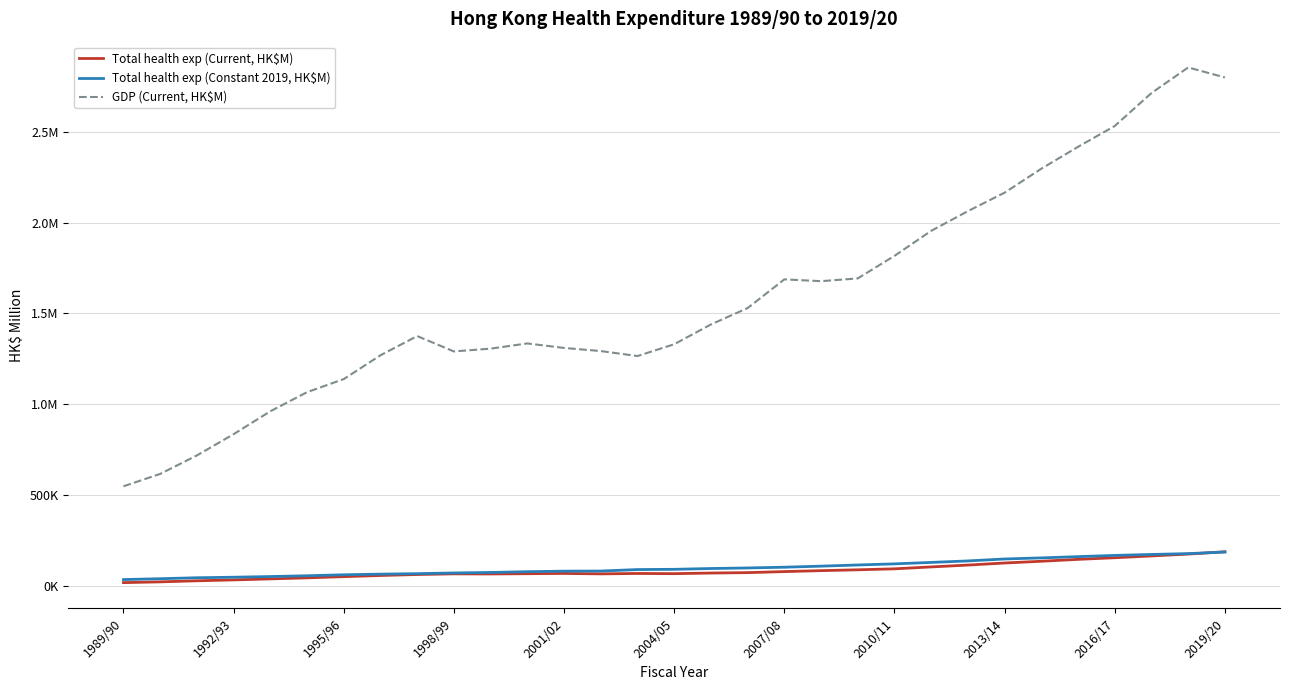

What are all the series names shown in the legend?

Total health exp (Current, HK$M), Total health exp (Constant 2019, HK$M), GDP (Current, HK$M)